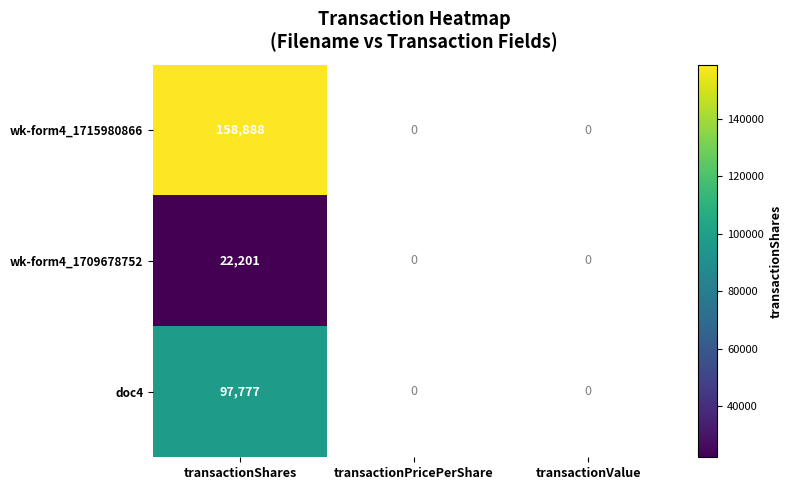

List the series in order of their peak value, lowest first.

wk-form4_1709678752, doc4, wk-form4_1715980866